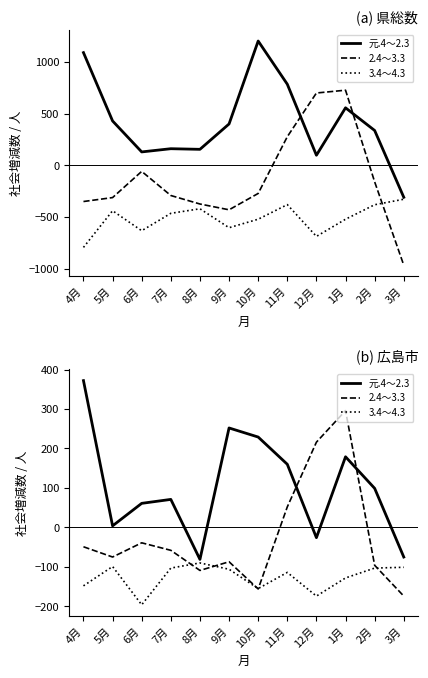

True or false: 2.4～3.3 has a value of -65 at 4月.

False